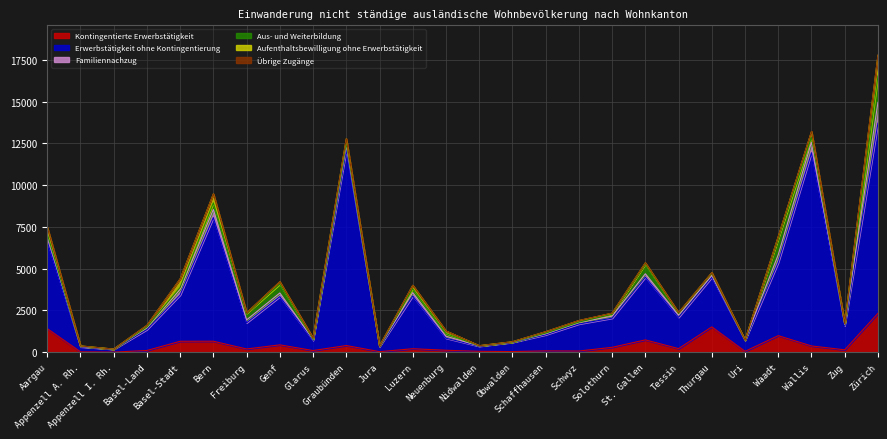

Between which two adjacent categories do Aufenthaltsbewilligung ohne Erwerbstätigkeit and Kontingentierte Erwerbstätigkeit first intersect?

Appenzell A. Rh. and Appenzell I. Rh.